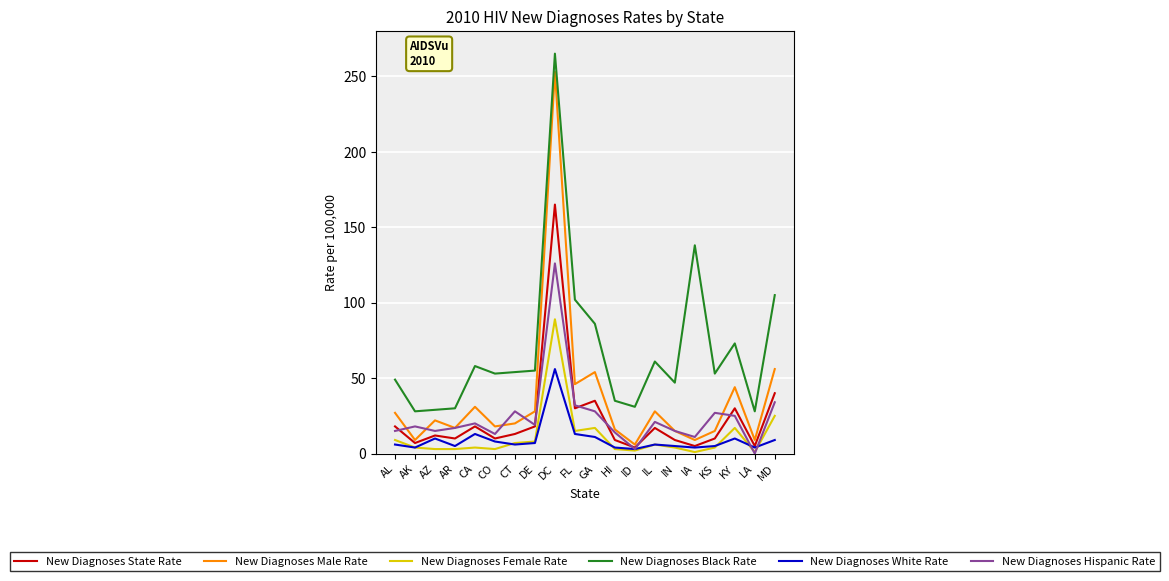

Is the value of New Diagnoses Male Rate at FL greater than the value of New Diagnoses Black Rate at AL?

No